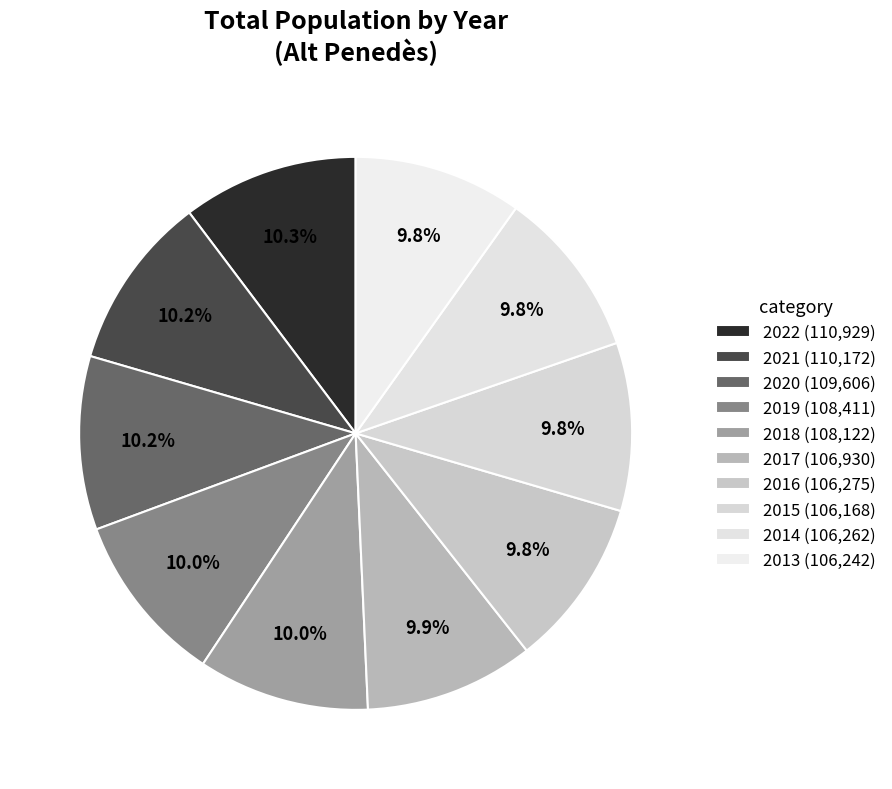

To the nearest percent, what percentage of the pie is 2017?

10%